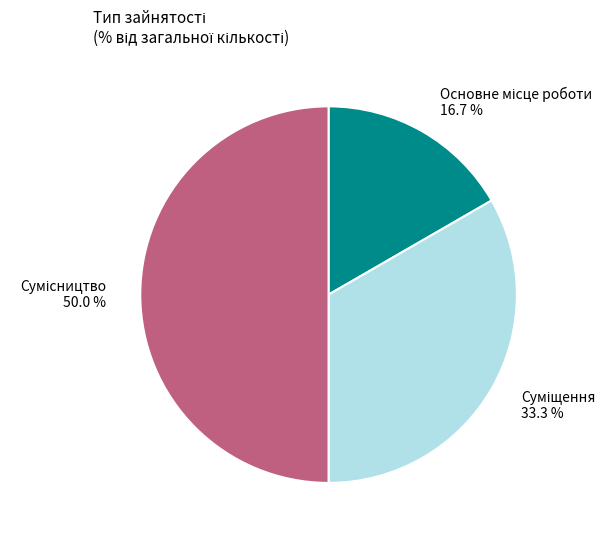

Between Суміщення and Сумісництво, which is larger?

Сумісництво